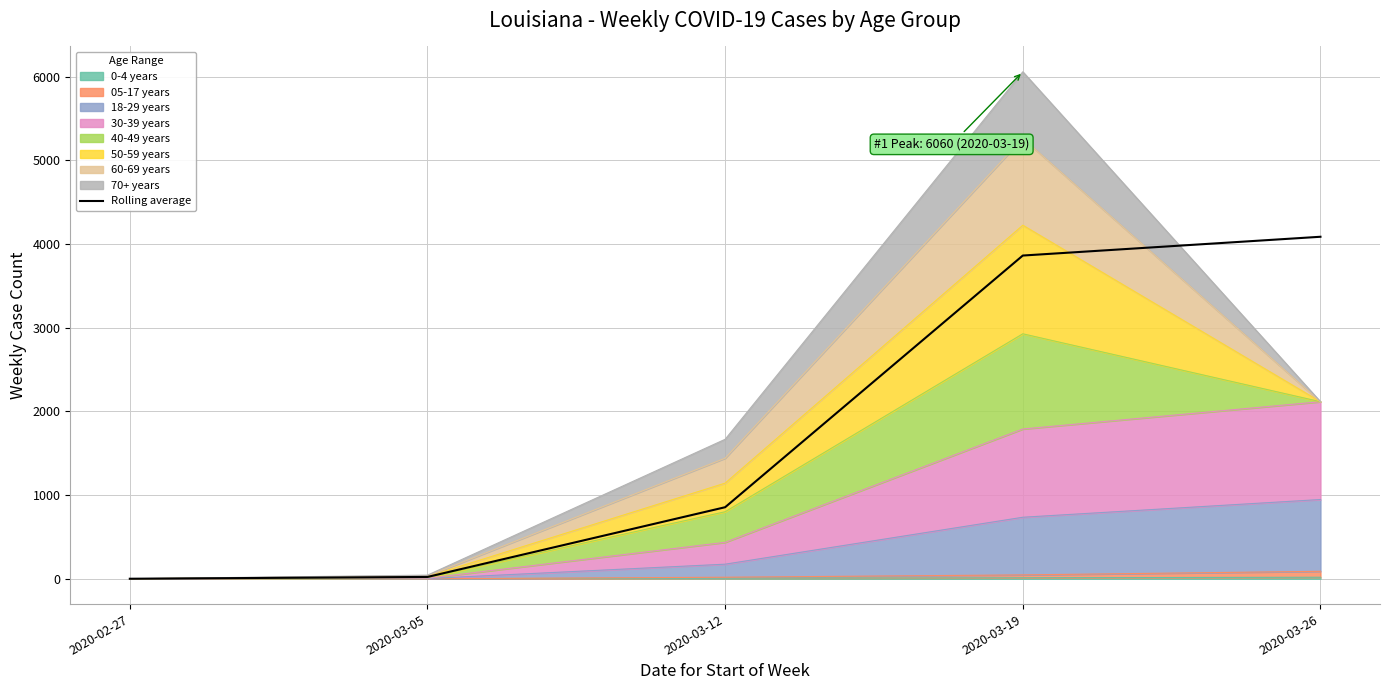

Reading right to left, what are all the values shown in this chart?

2020-03-26=4088.0	2020-03-19=3863.5	2020-03-12=855.0	2020-03-05=21.5	2020-02-27=0.0